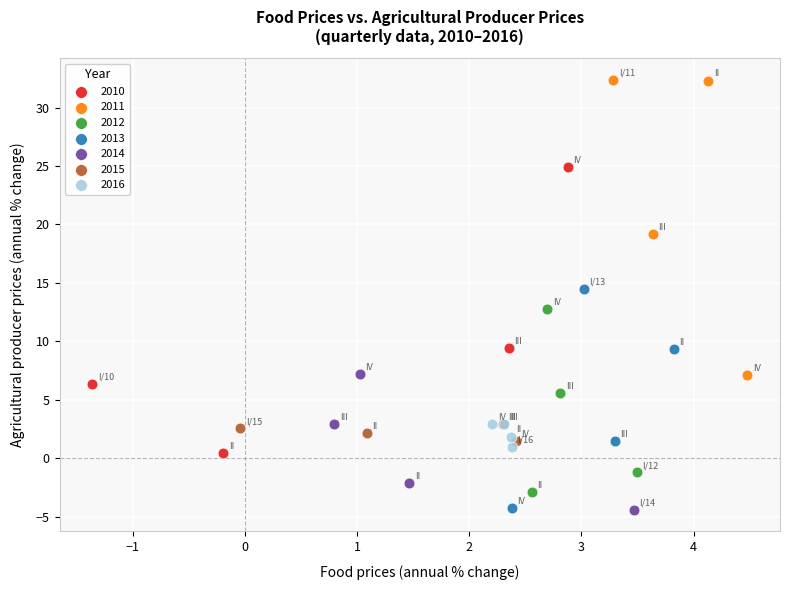

What are all the series names shown in the legend?

2010, 2011, 2012, 2013, 2014, 2015, 2016